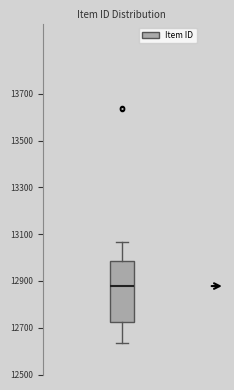

Read this box plot against the y-axis: the position of the median line, the range covered by the box, and the ends of both whiskers. The values are not printed on the chart, so give them approximately, as read against the axis.

median 12880, box 12720 to 12980, whiskers 12640 to 13060